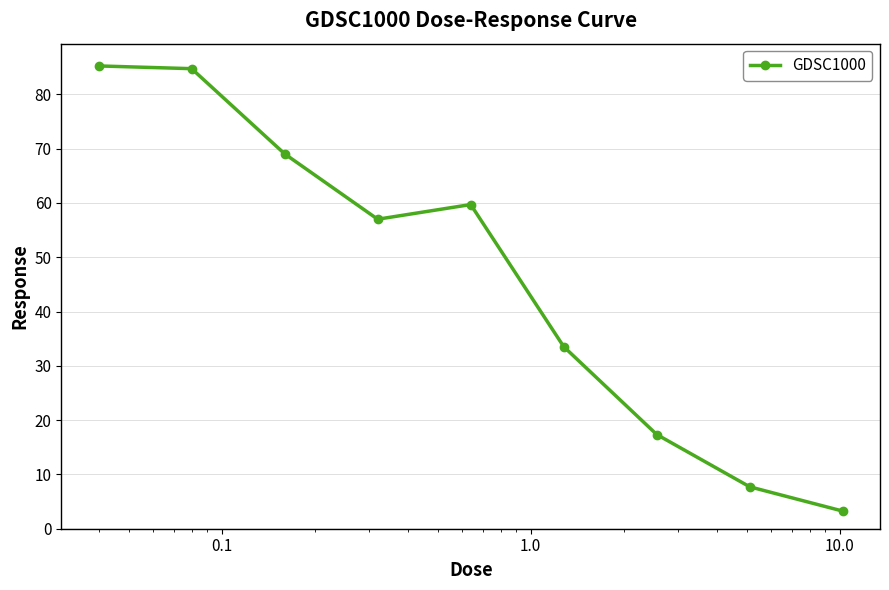

What is the value of the 3rd point from the left?

69.0